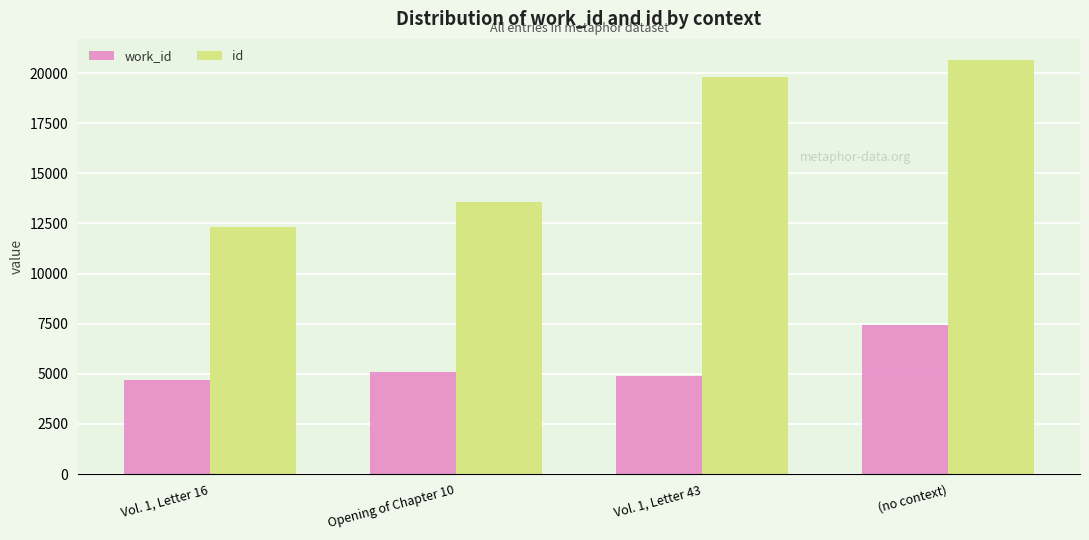

What is the spread (max minus min) of values at Vol. 1, Letter 43?

14937